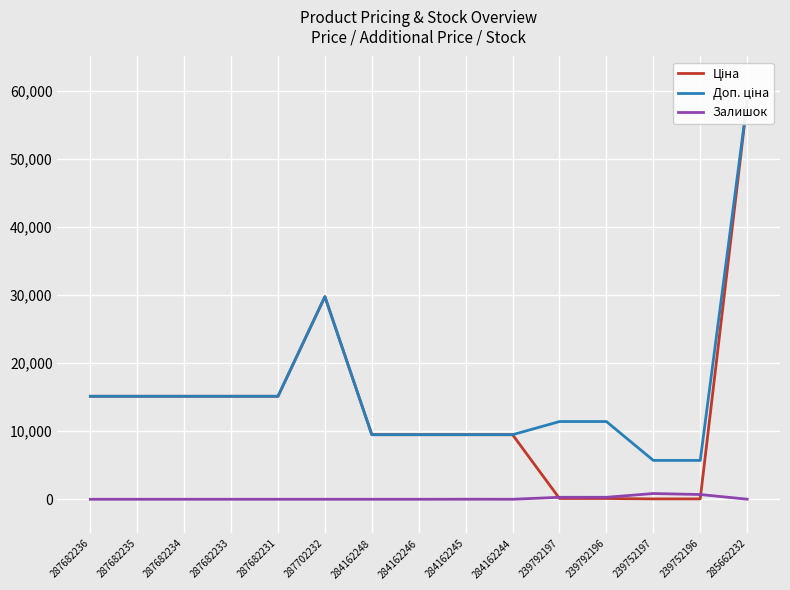

True or false: Залишок has a value of 845 at 239752197.

True